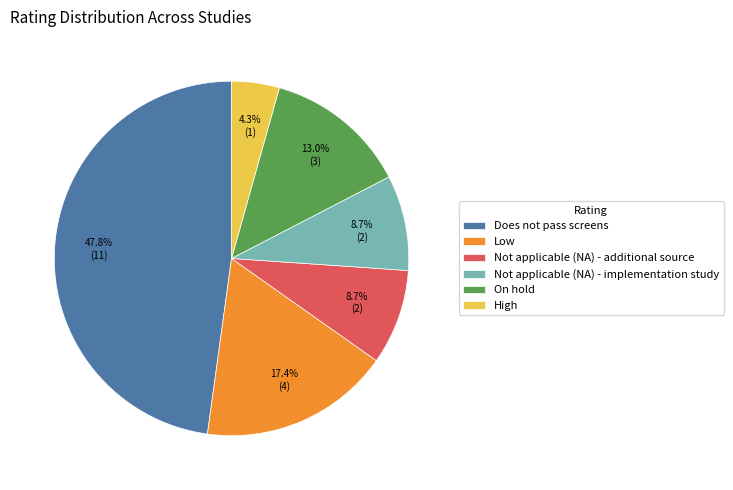

To the nearest percent, what is the difference between the Low and On hold slice percentages?

4%